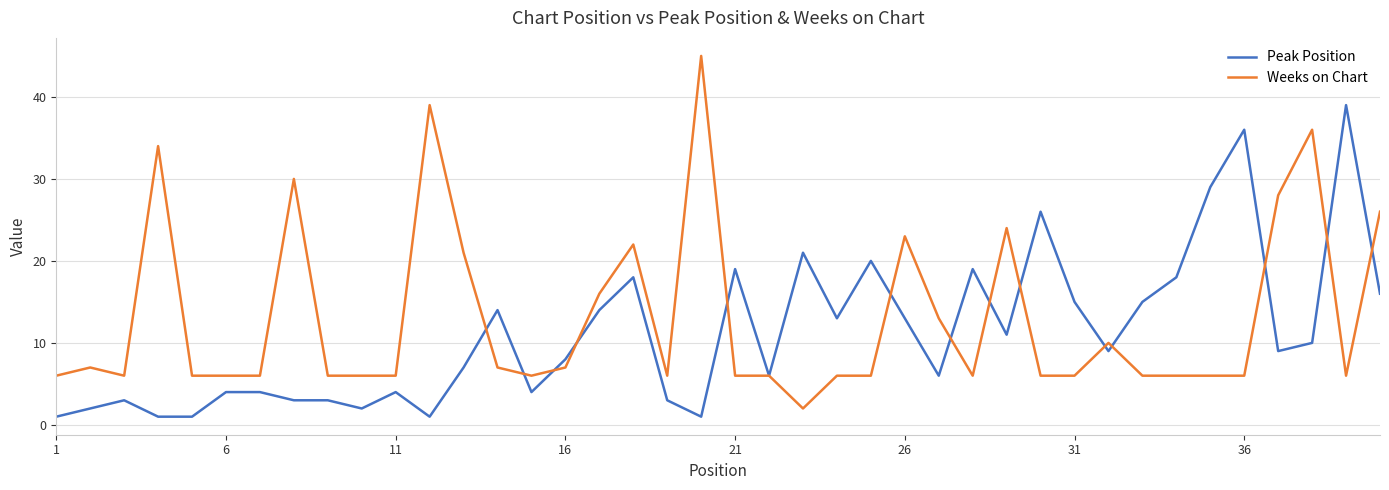

Which series has the largest range (max minus min)?

Weeks on Chart